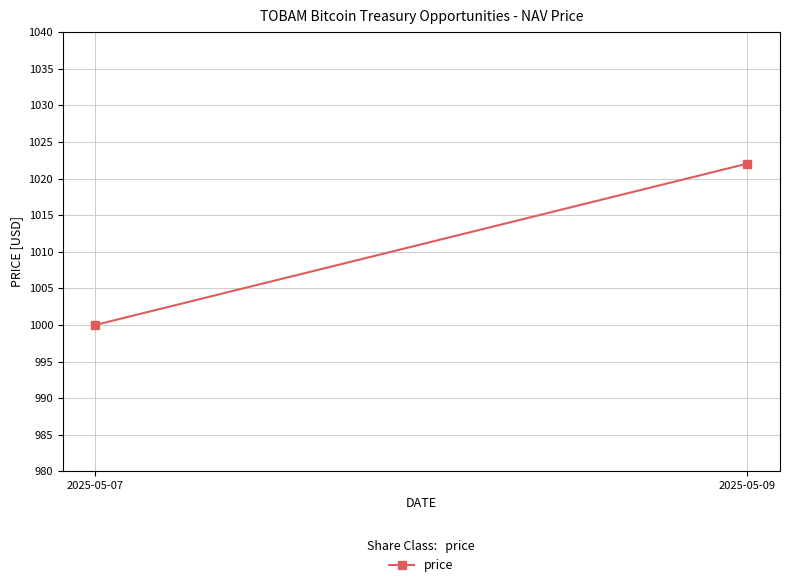

At which category does the chart reach its minimum across all series?

2025-05-07